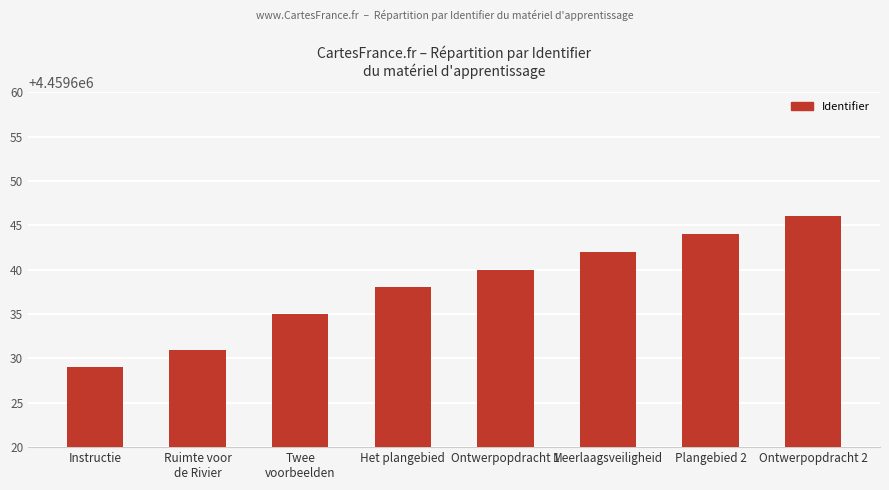

How many bars are there in total?

8